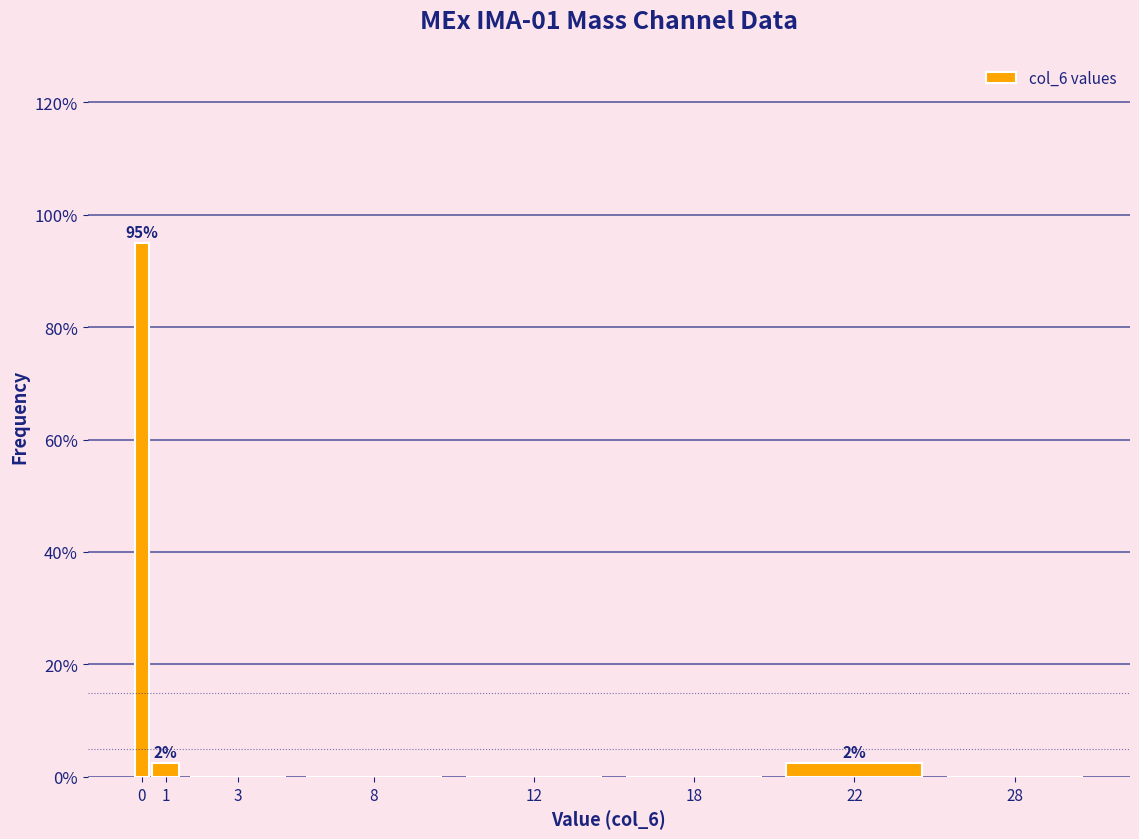

Reading left to right, transcribe all the data shown in this chart.

0=95.0	1=2.5	3=0.0	8=0.0	12=0.0	18=0.0	22=2.5	28=0.0